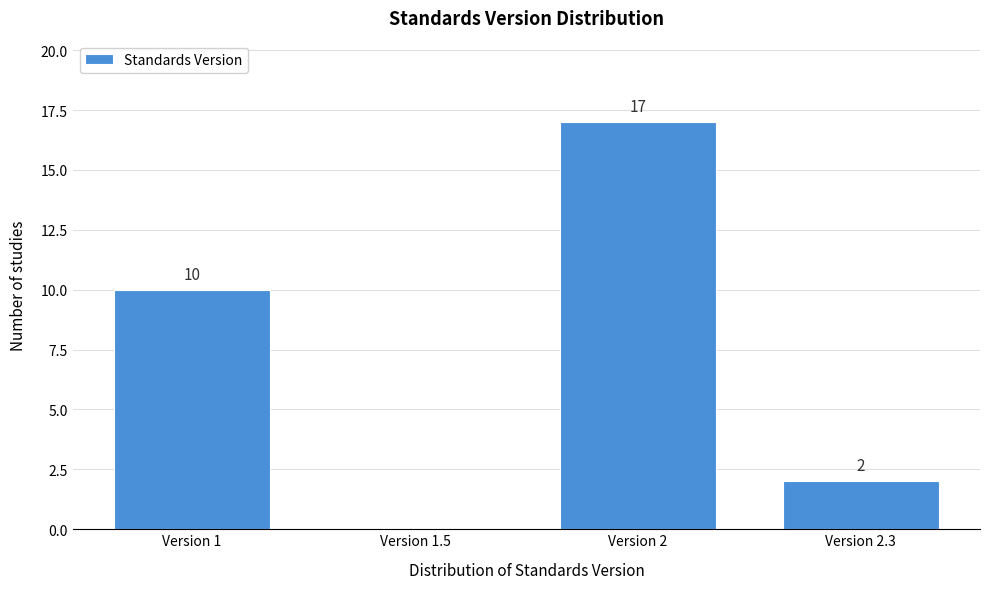

Reading right to left, extract all data points from this chart.

Version 2.3=2	Version 2=17	Version 1.5=0	Version 1=10